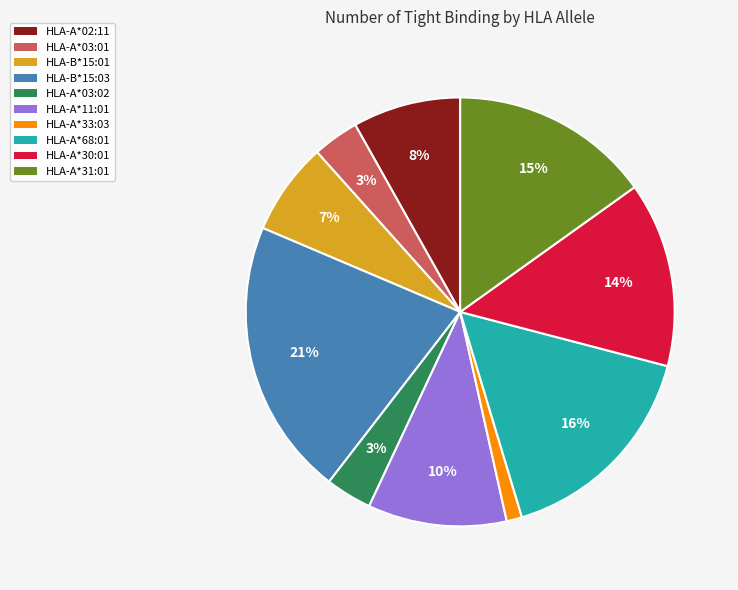

To the nearest percent, what is the combined percentage of HLA-A*68:01 and HLA-A*02:11?

24%